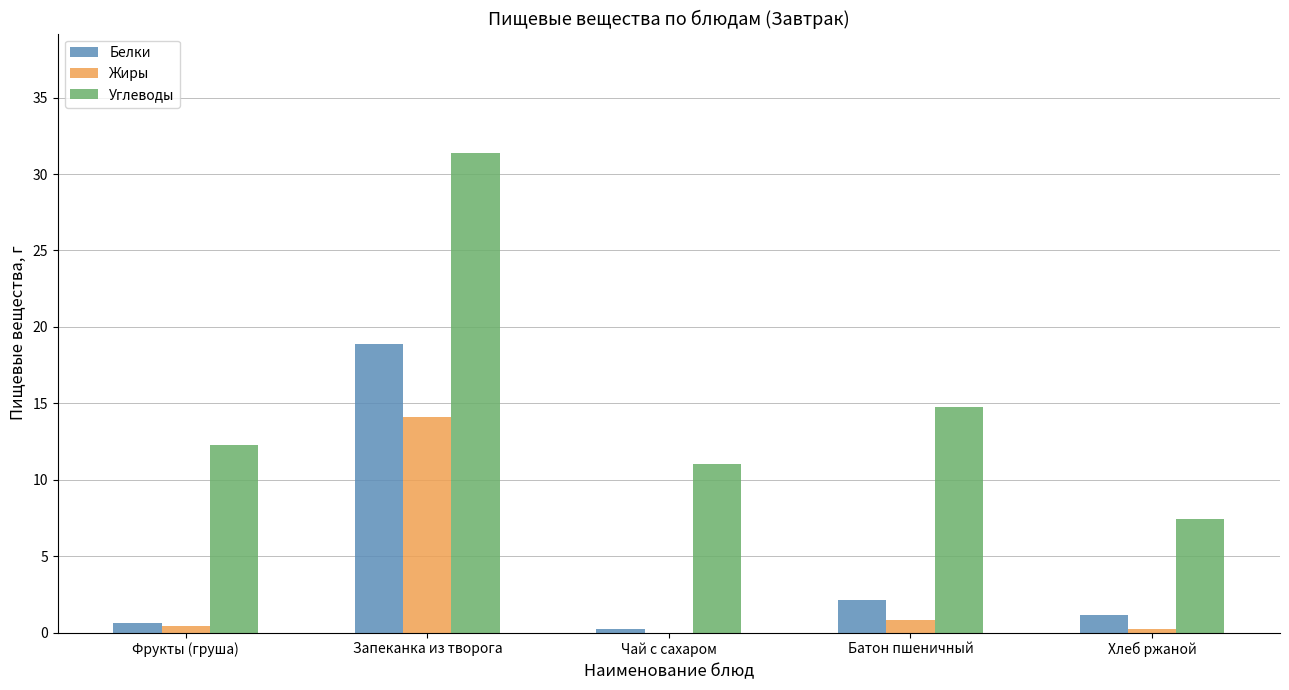

Which series has the largest total across all categories?

Углеводы